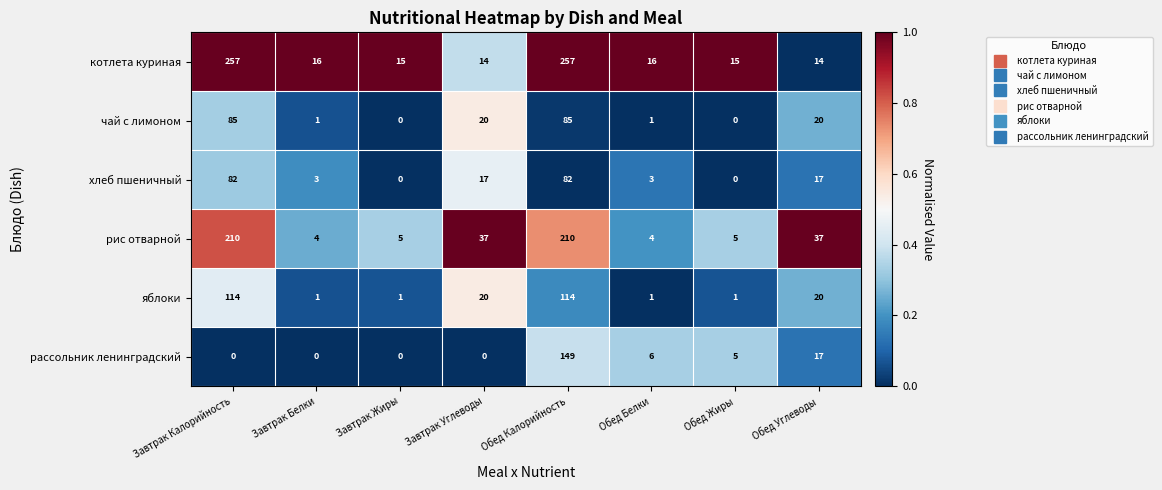

Which series has the widest spread of values?

котлета куриная